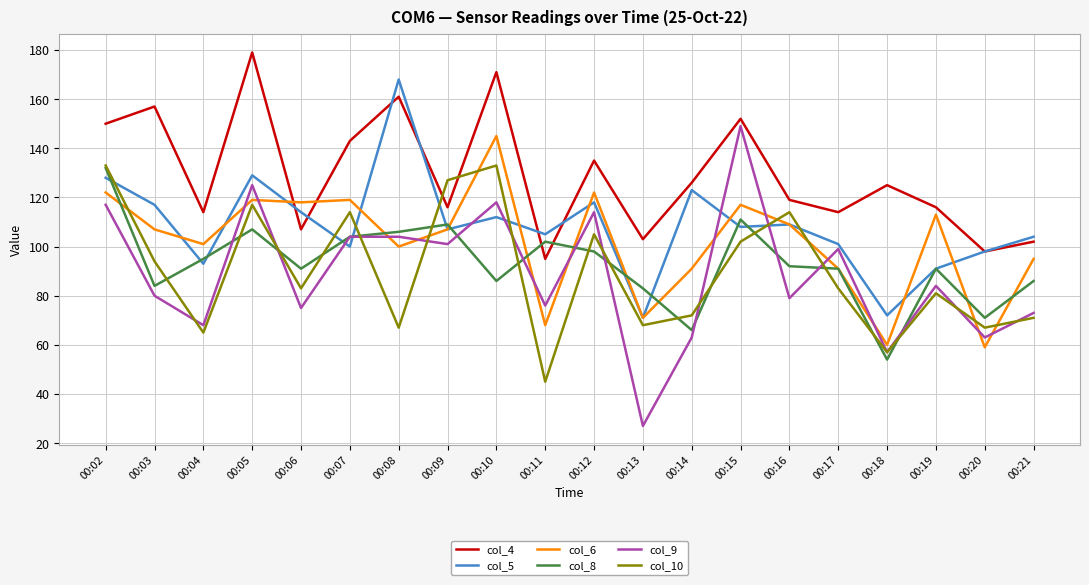

Count the number of data series in this chart.

6